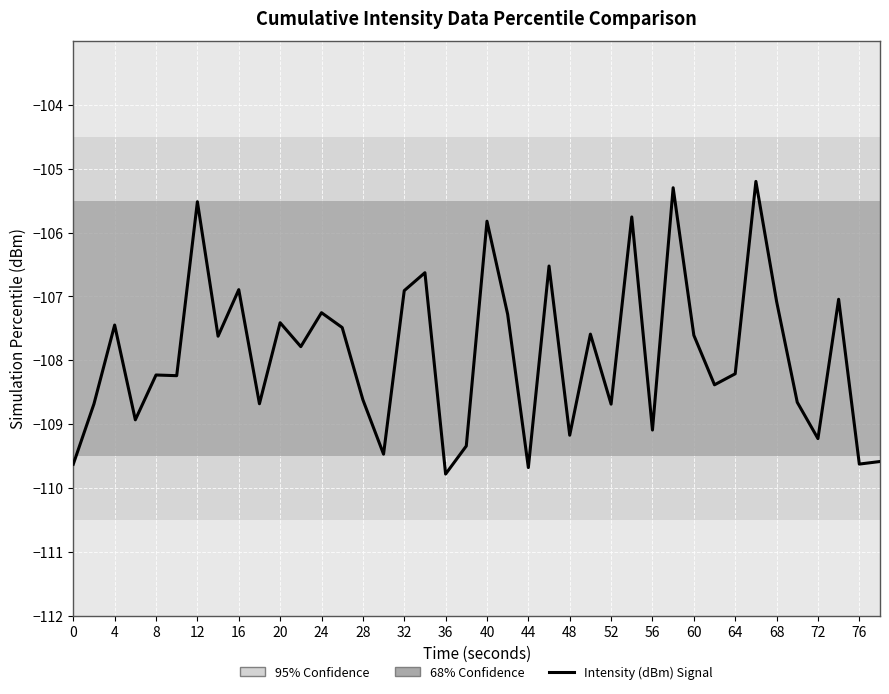

What is the greatest value displayed?

-105.2